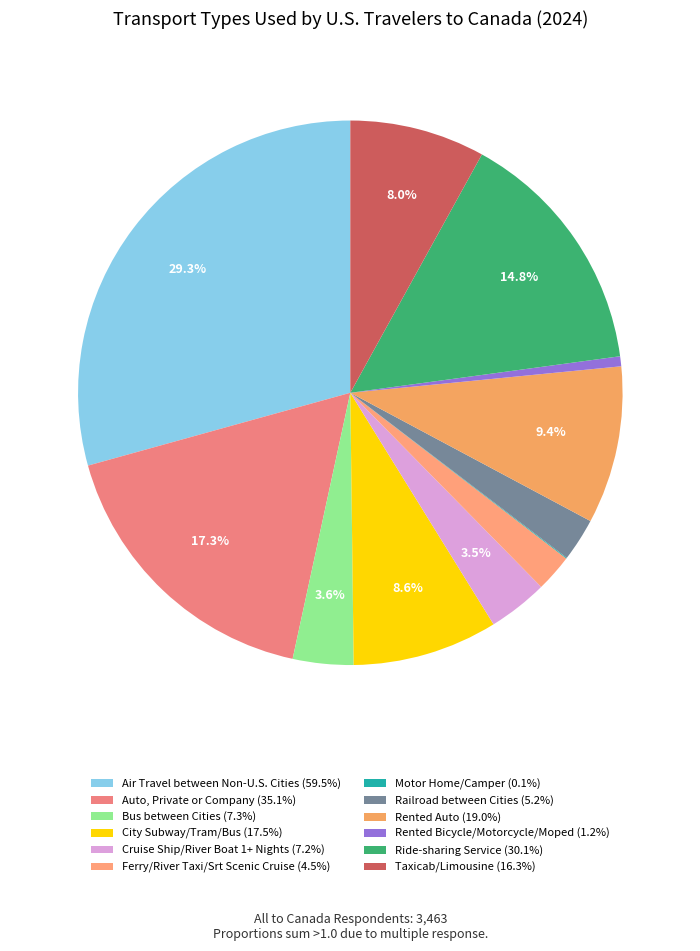

The Ride-sharing Service slice represents 6% of the pie. True or false?

False